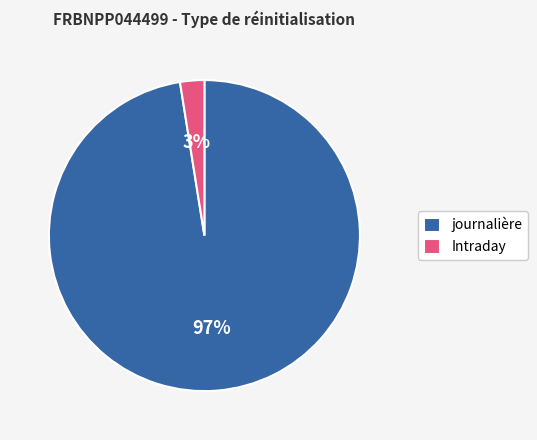

Is it true that Intraday is 8% of the pie?

False